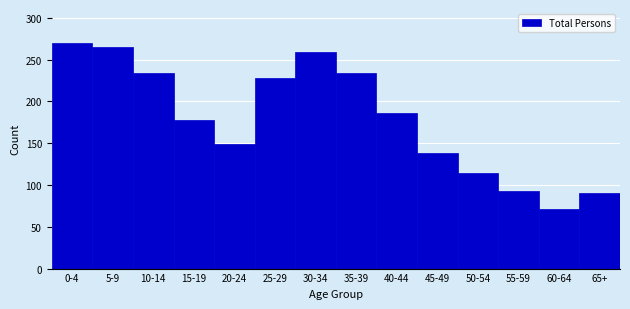

Reading right to left, what are all the values shown in this chart?

65+=90	60-64=71	55-59=93	50-54=114	45-49=138	40-44=186	35-39=234	30-34=259	25-29=228	20-24=149	15-19=178	10-14=234	5-9=265	0-4=270